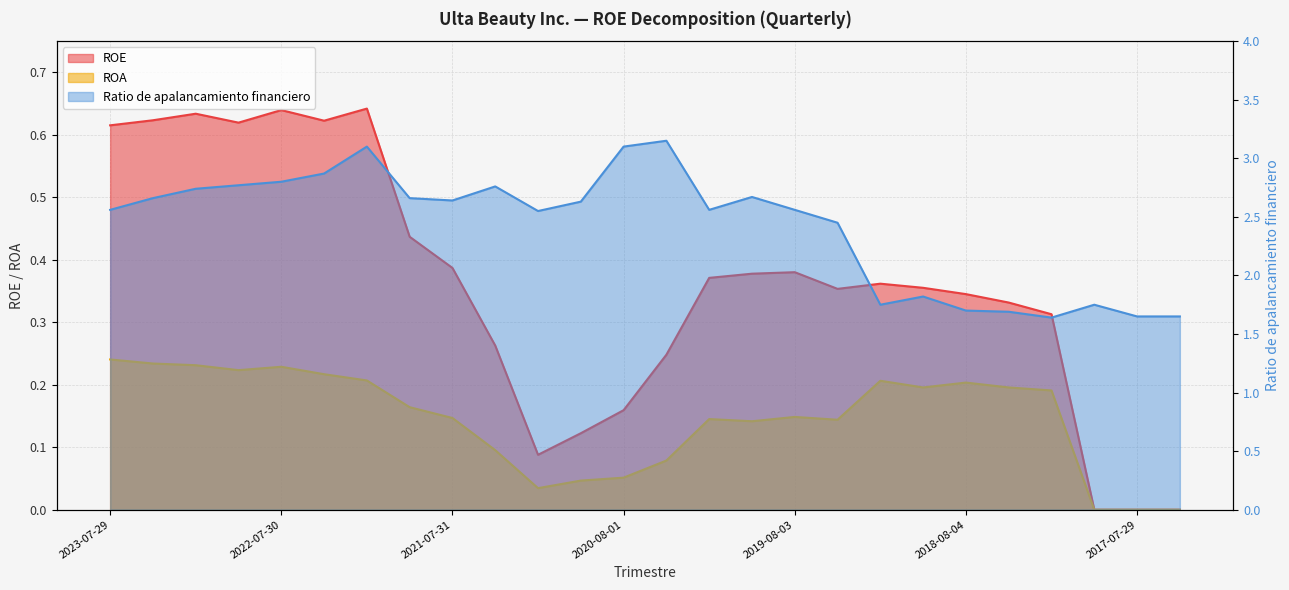

List the series in order of their peak value, highest first.

Ratio de apalancamiento financiero, ROE, ROA